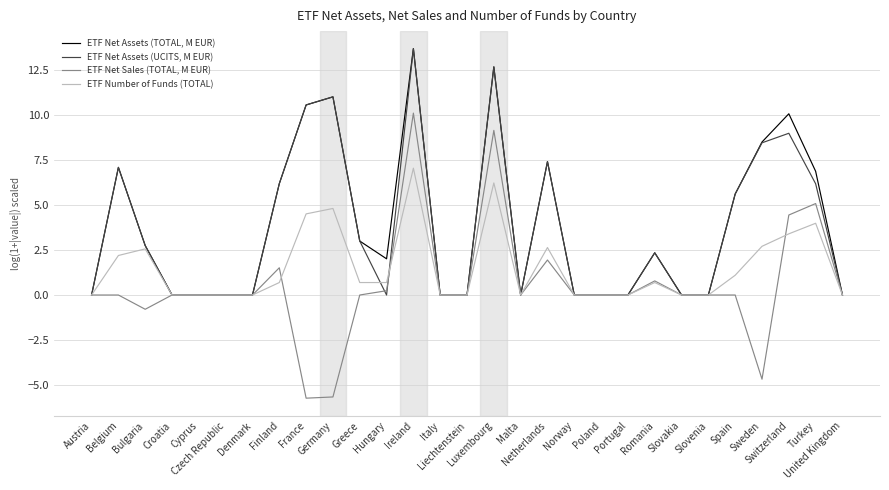

True or false: ETF Net Assets (UCITS, M EUR) has more than 2 interior local peaks.

True